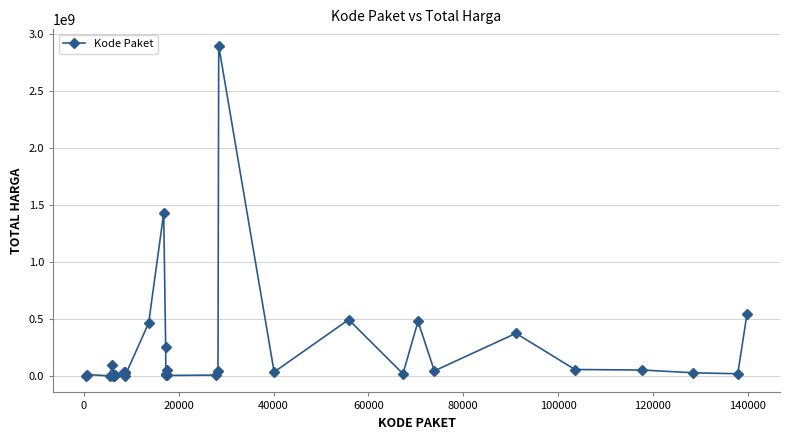

True or false: there are more than 2 points higher than both neighbors.

True